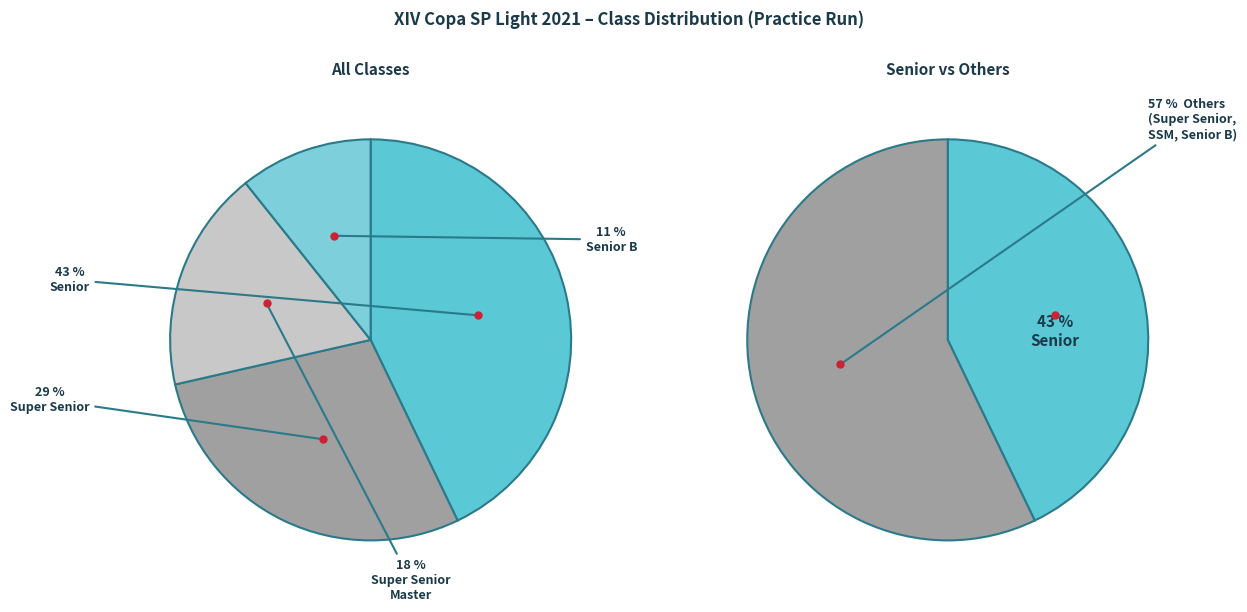

To the nearest percent, what is the average slice percentage?

25%